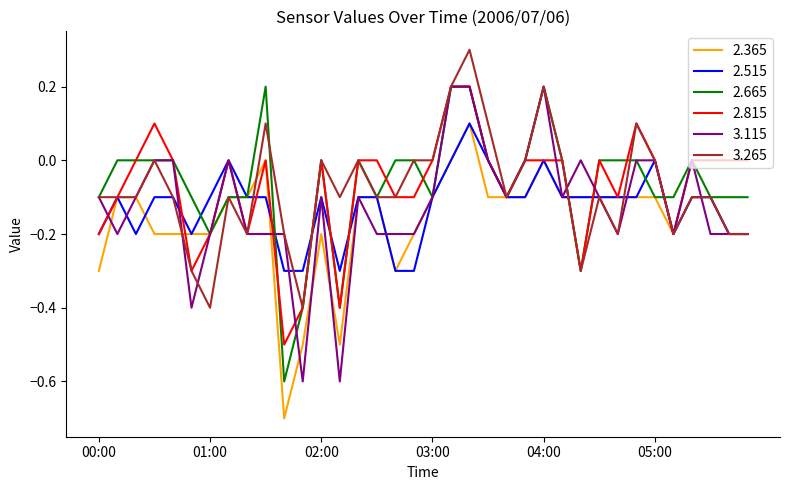

What is the smallest value displayed?

-0.7